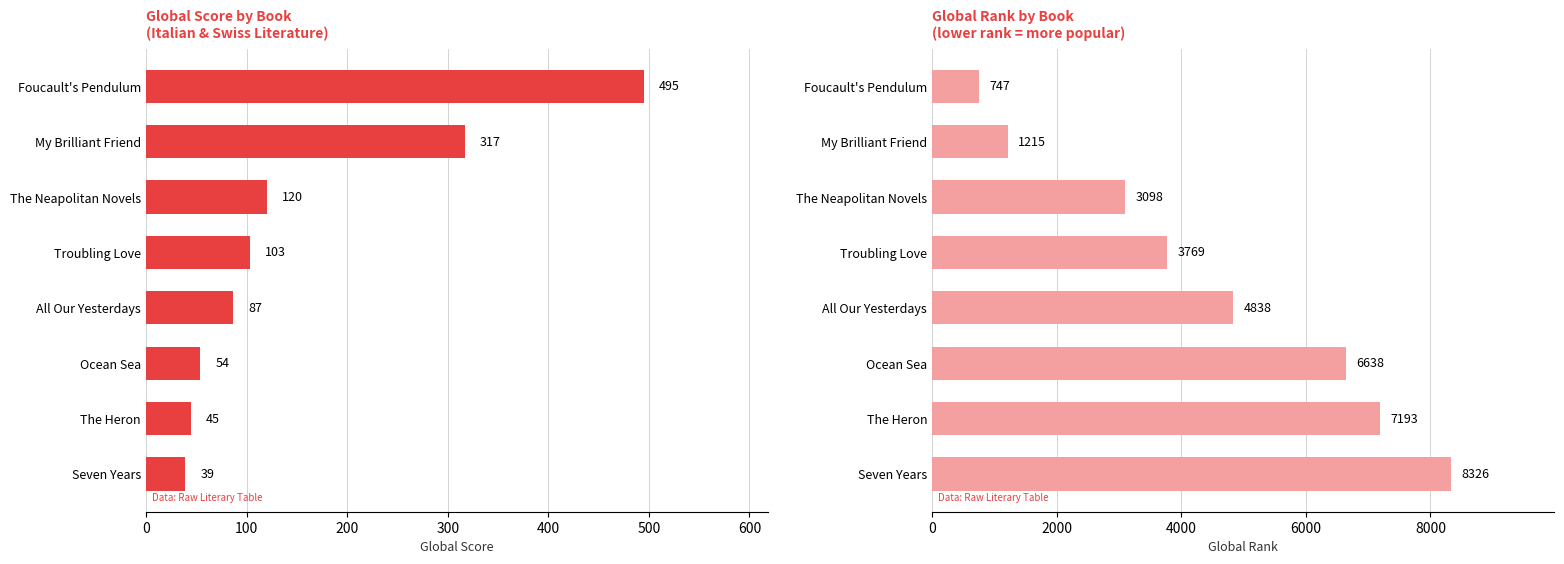

The value of Global Score at Foucault's Pendulum is 183. True or false?

False